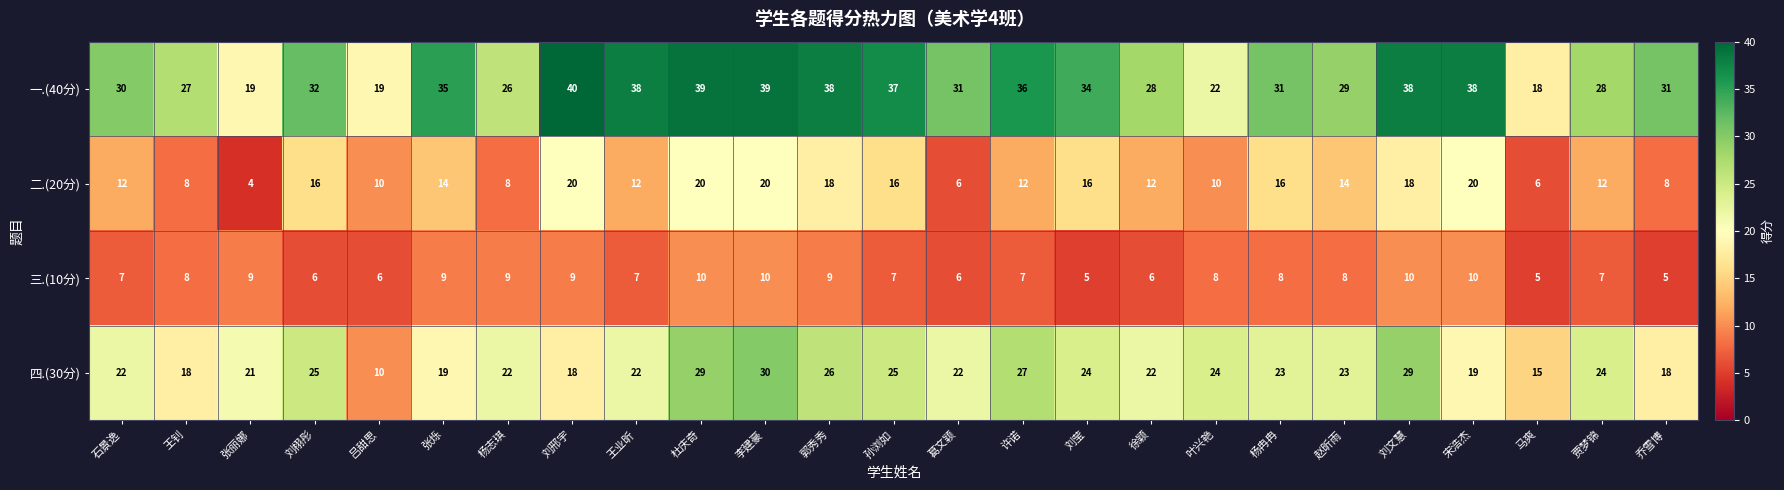

Which category has the lowest value across all series?

张丽娜